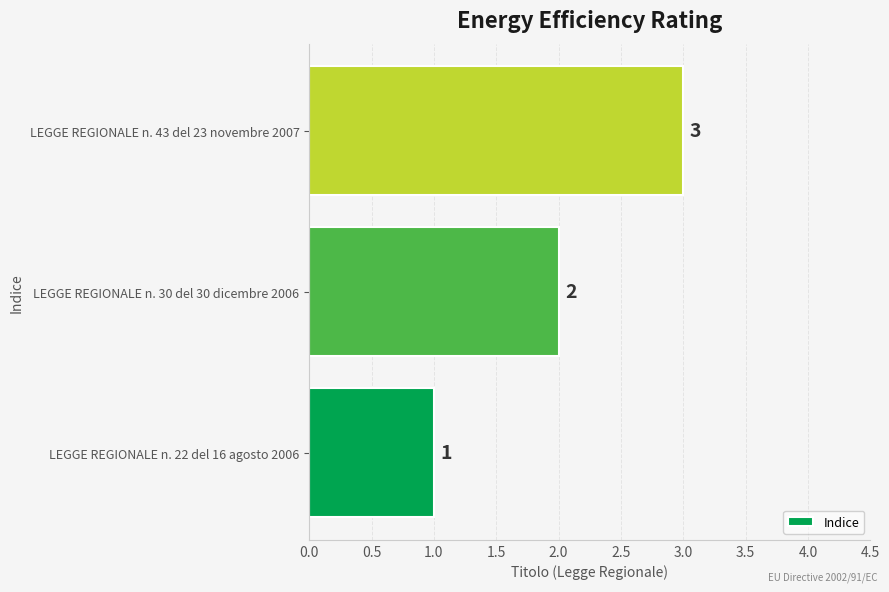

The value at LEGGE REGIONALE n. 43 del 23 novembre 2007 is 2. True or false?

False